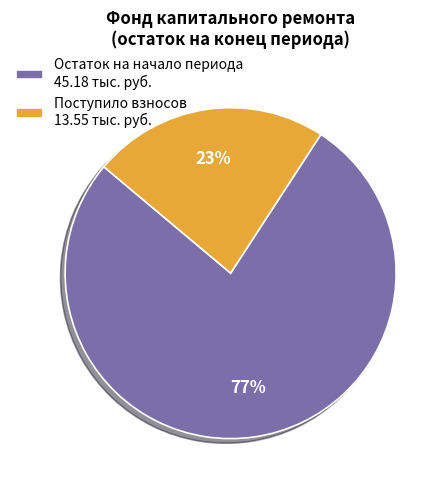

How many slices are in this pie chart?

2